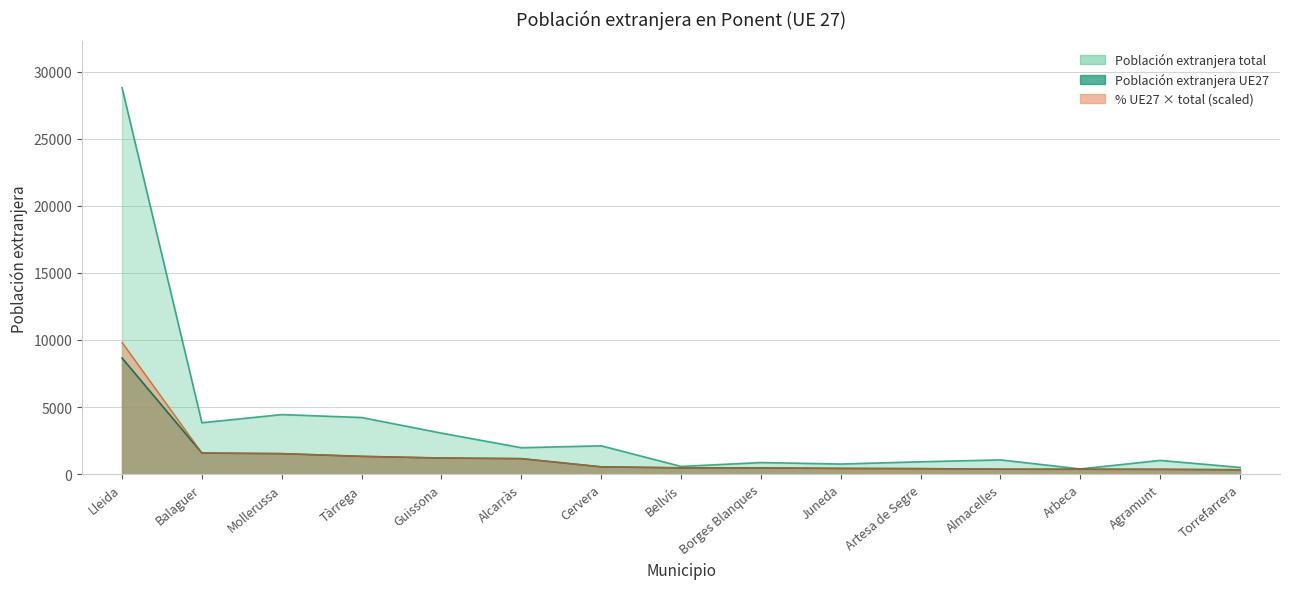

What is the label of the 3rd point from the right?

Arbeca